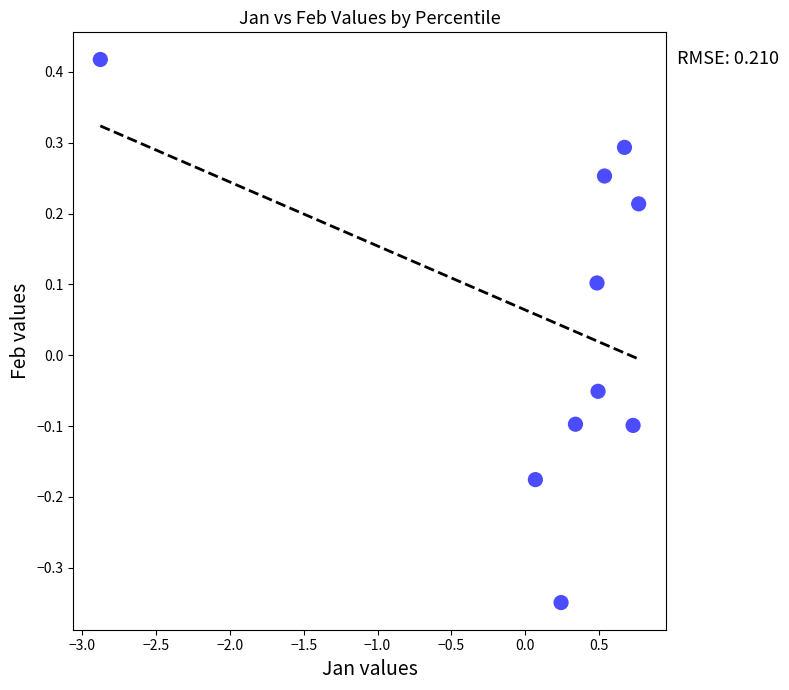

What is the range of Y values (max minus min)?

0.8